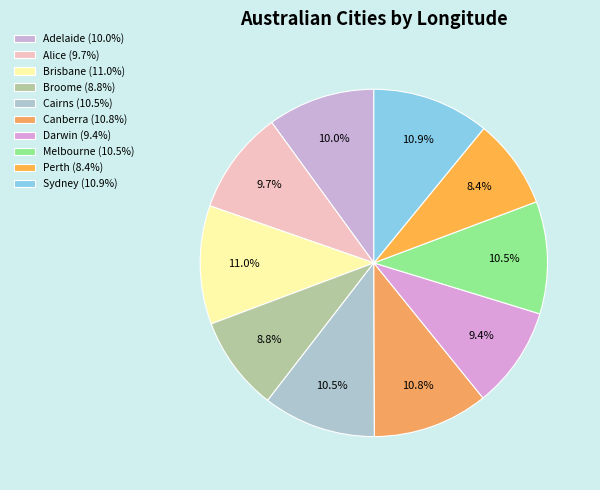

What percentage is NOT represented by Broome?

91.2%